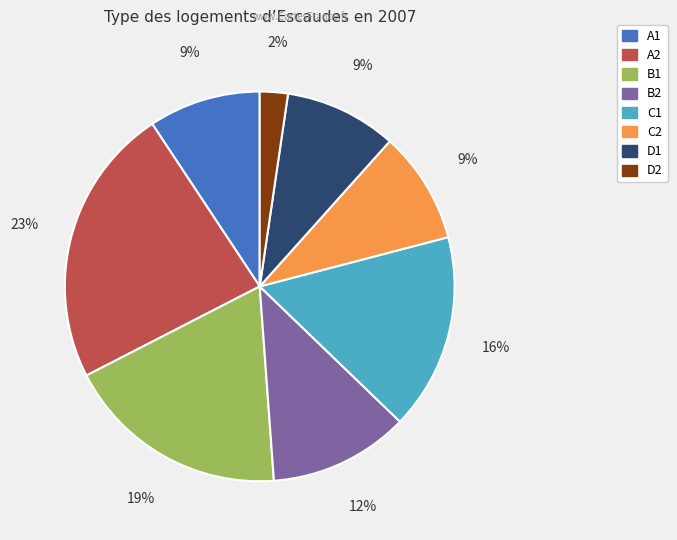

Between C1 and B2, which is larger?

C1